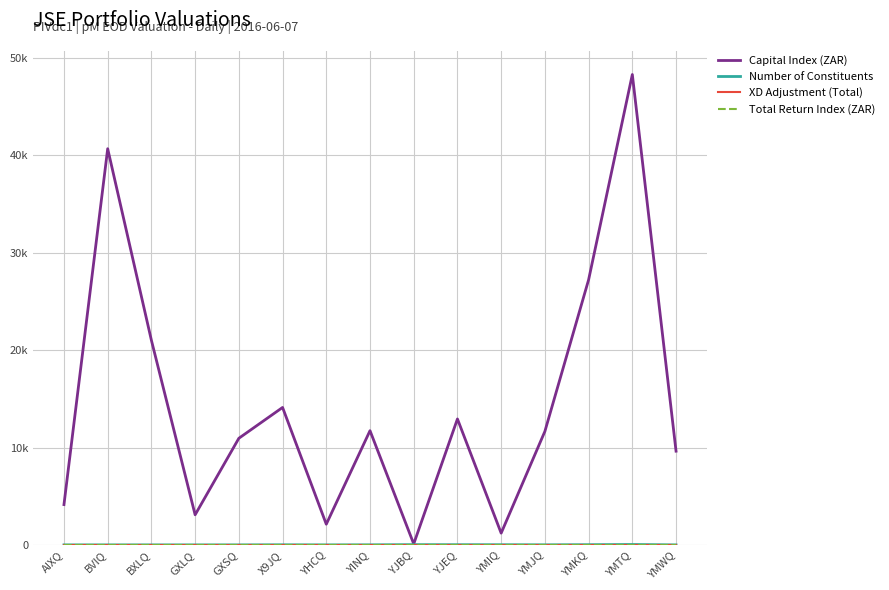

Does the chart have visible grid lines?

Yes